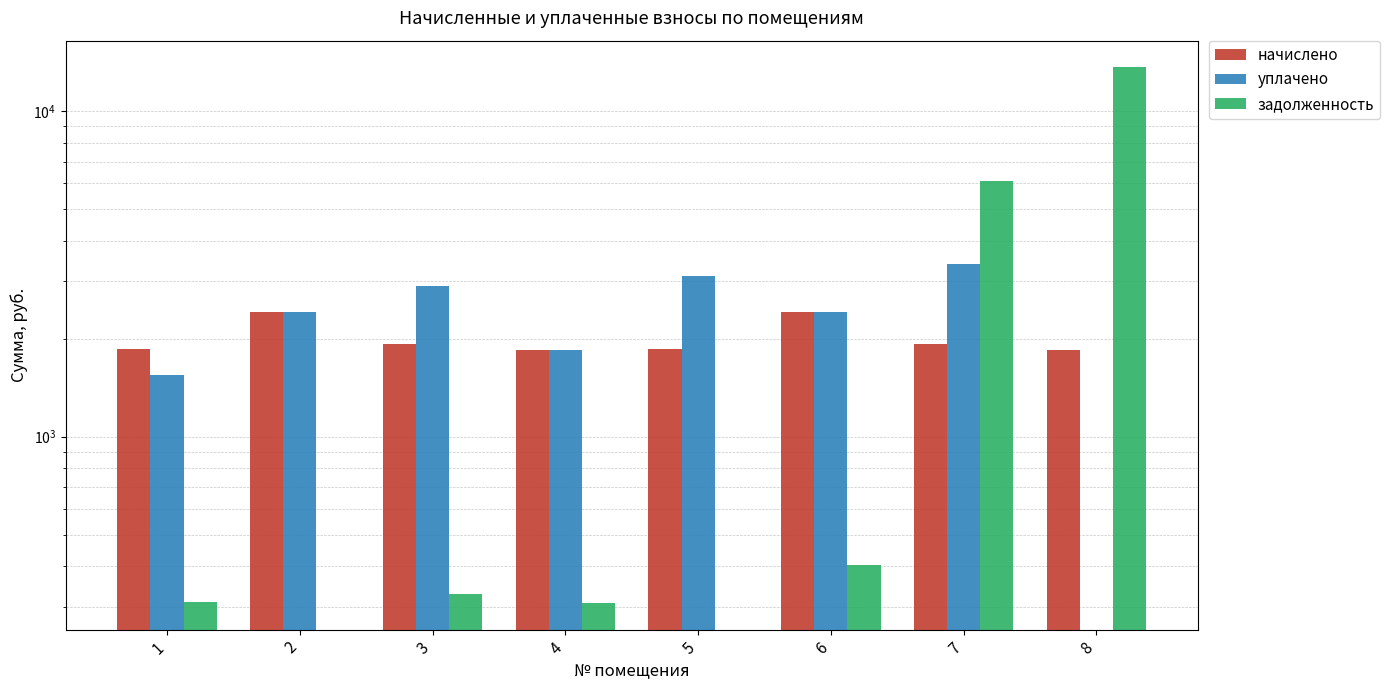

List the series in order of their peak value, lowest first.

начислено, уплачено, задолженность